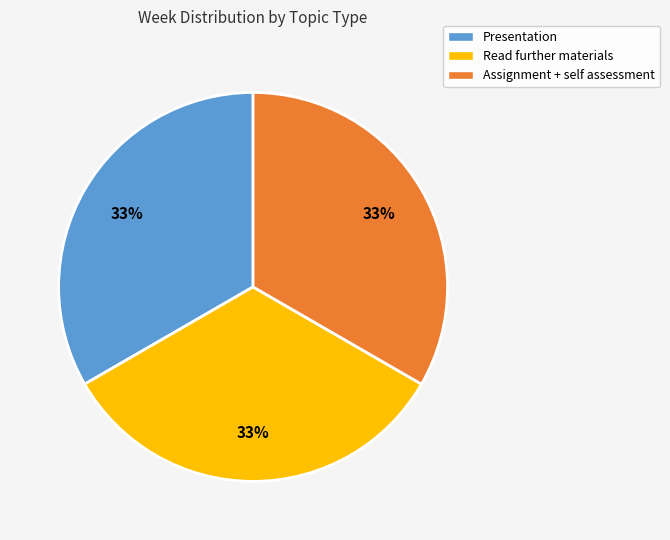

To the nearest percent, what is the average slice percentage?

33%